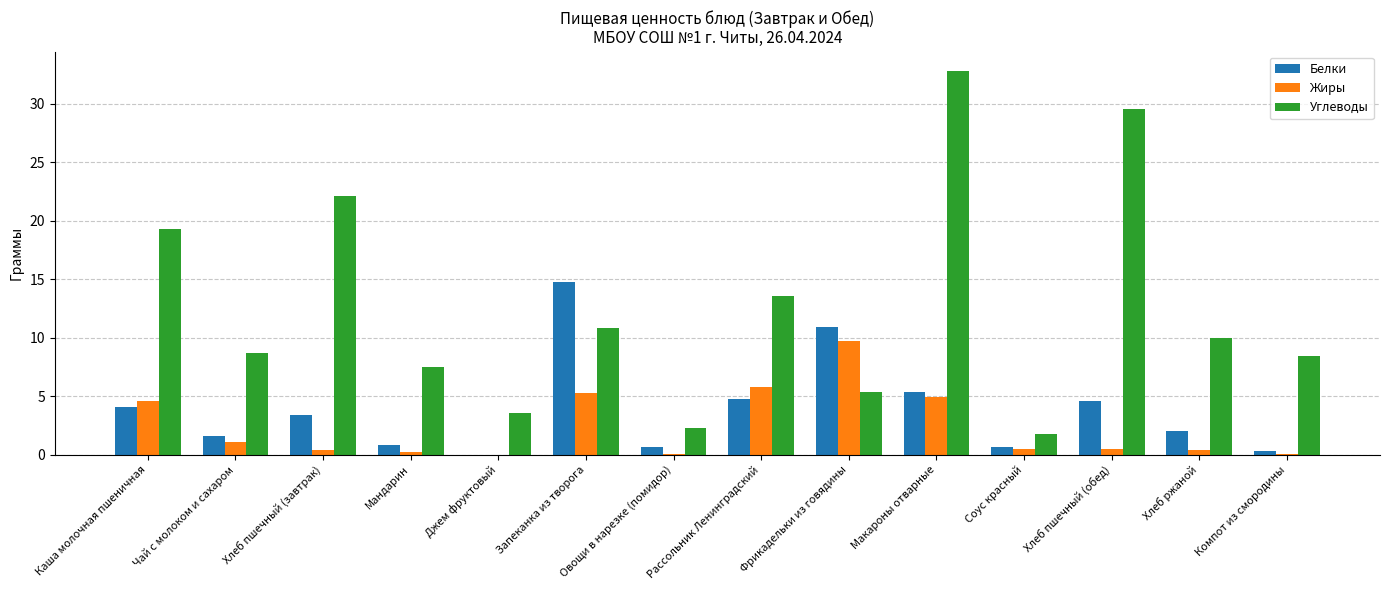

What is the sum of the Жиры values at Каша молочная пшеничная and Запеканка из творога?

9.9